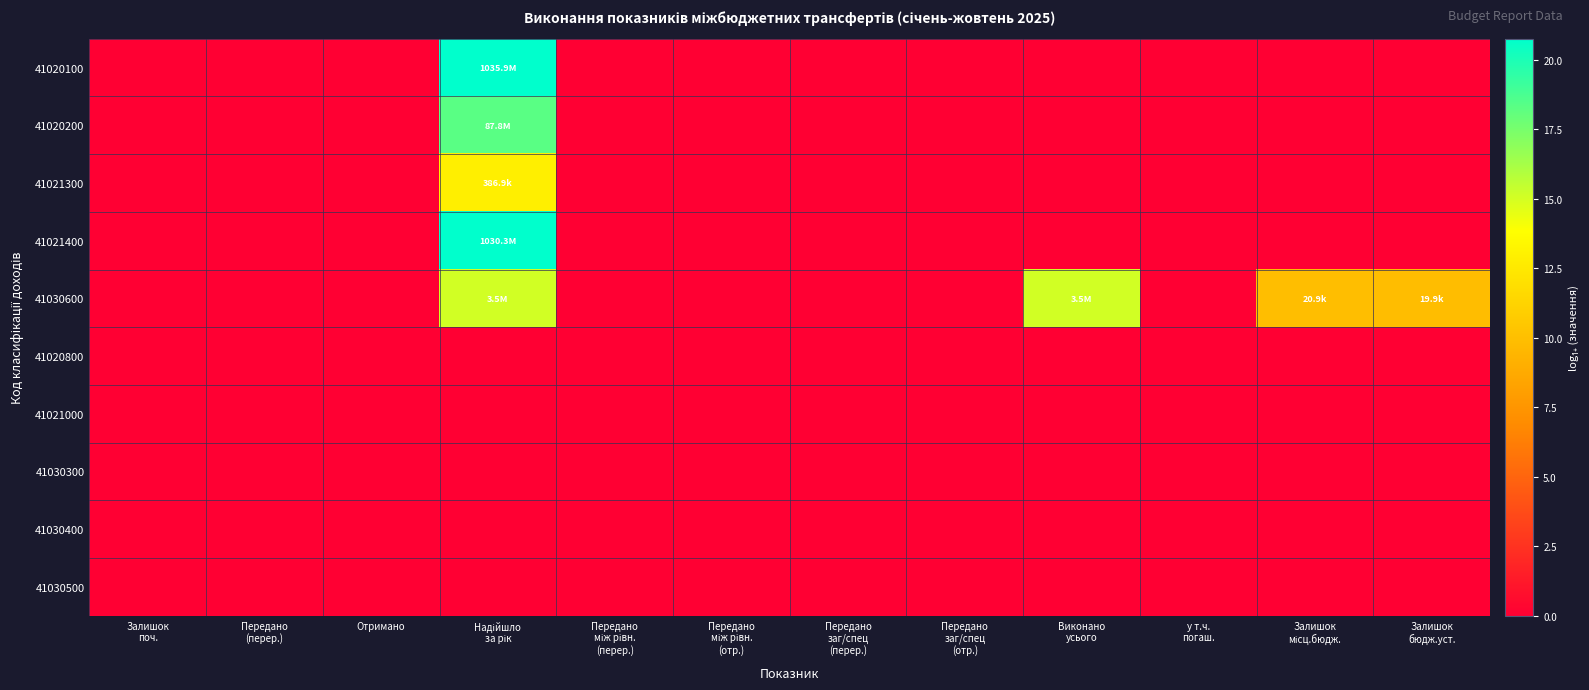

At how many categories does at least one series exceed 20?

1